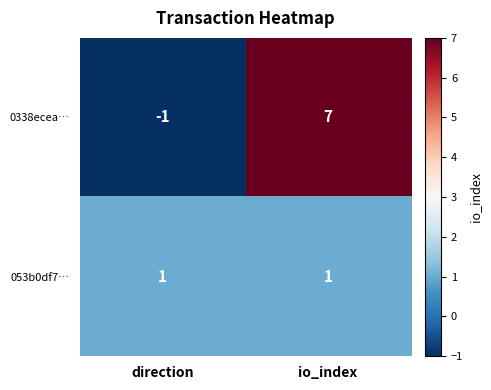

Reading left to right, what are all the values shown in this chart?

0338ecea…: -1	7
053b0df7…: 1	1